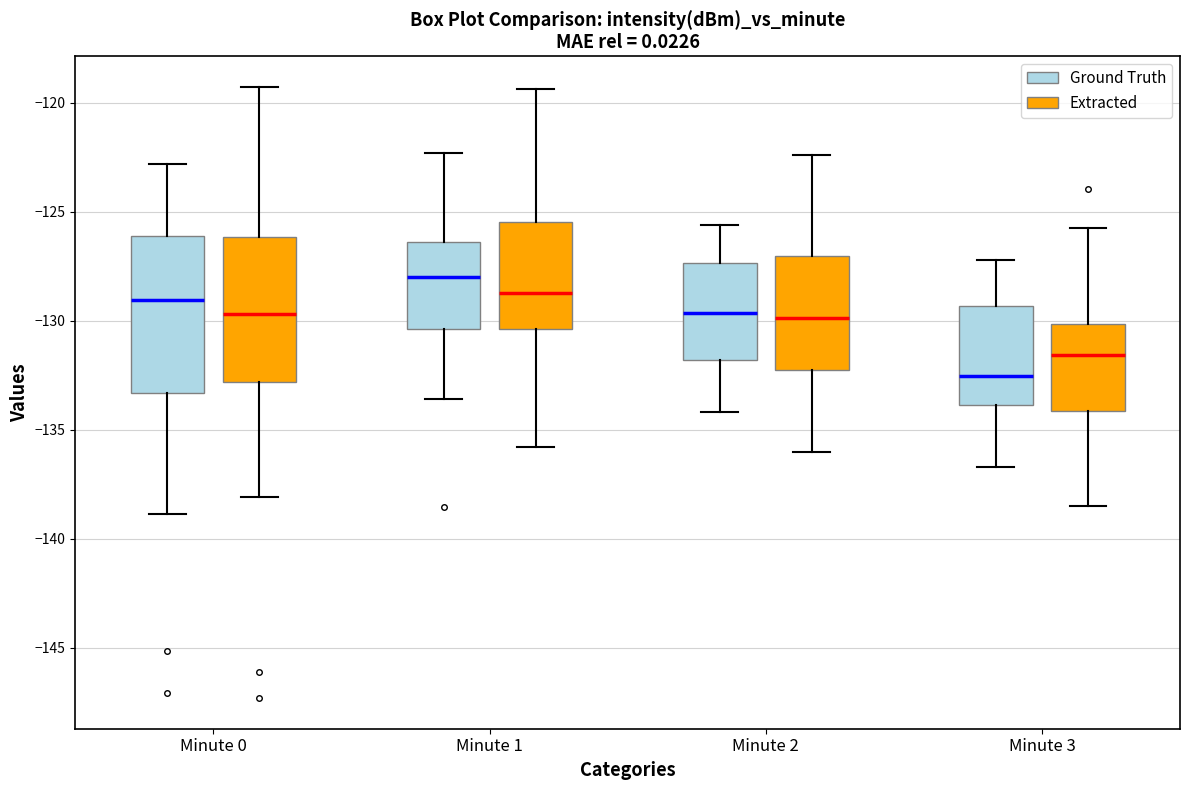

Which box has the highest median line?

Minute 1 (Ground Truth)